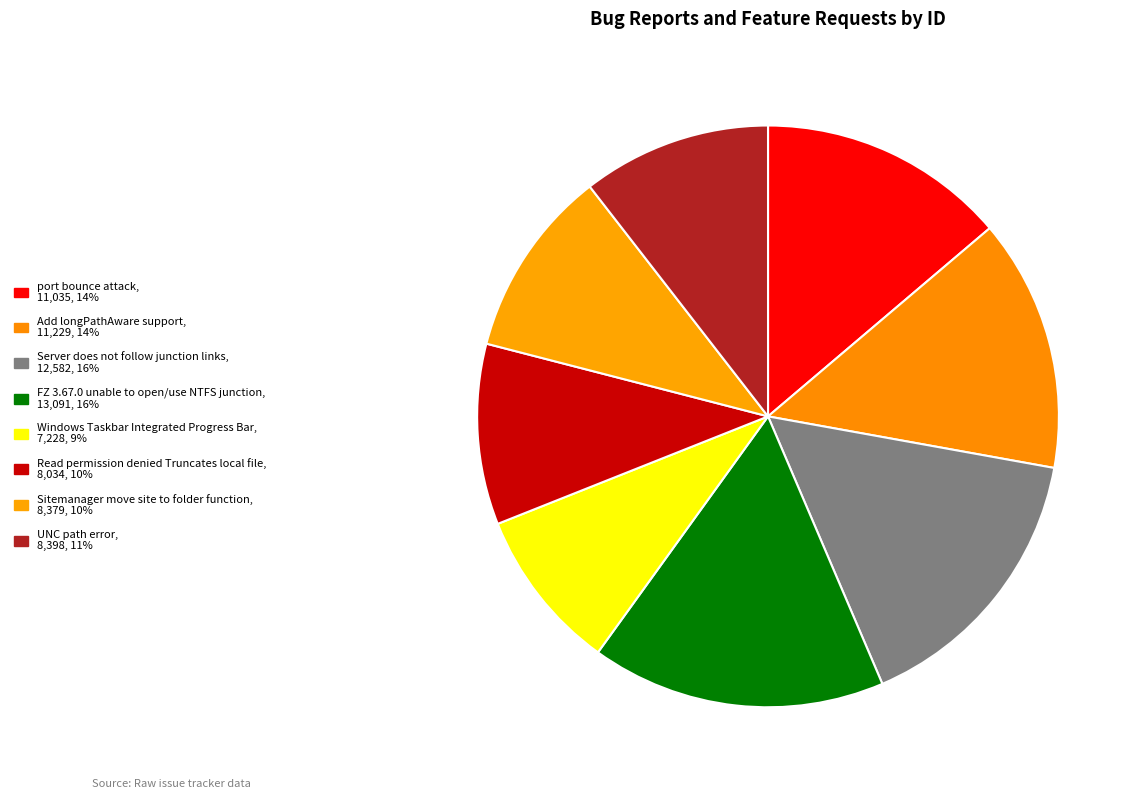

Count the number of slices in the pie.

8